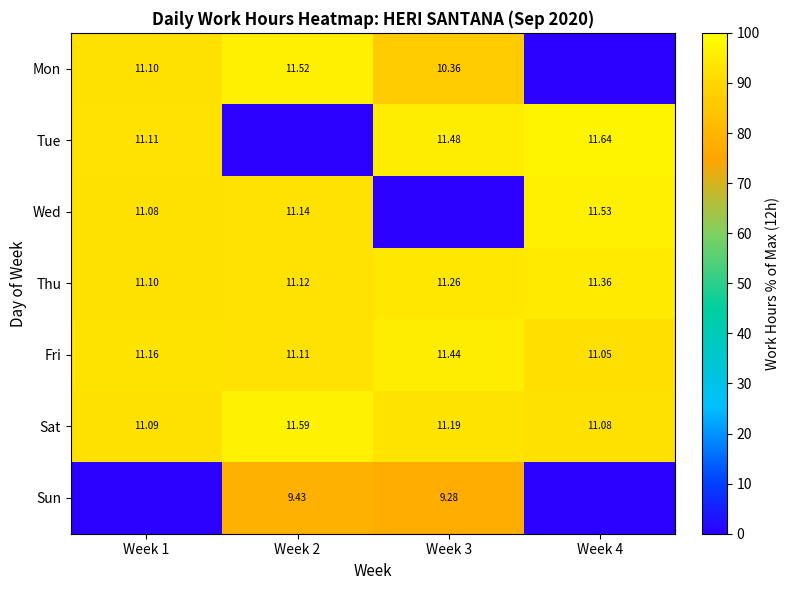

Is the value of Thu at Week 1 greater than the value of Sat at Week 3?

No